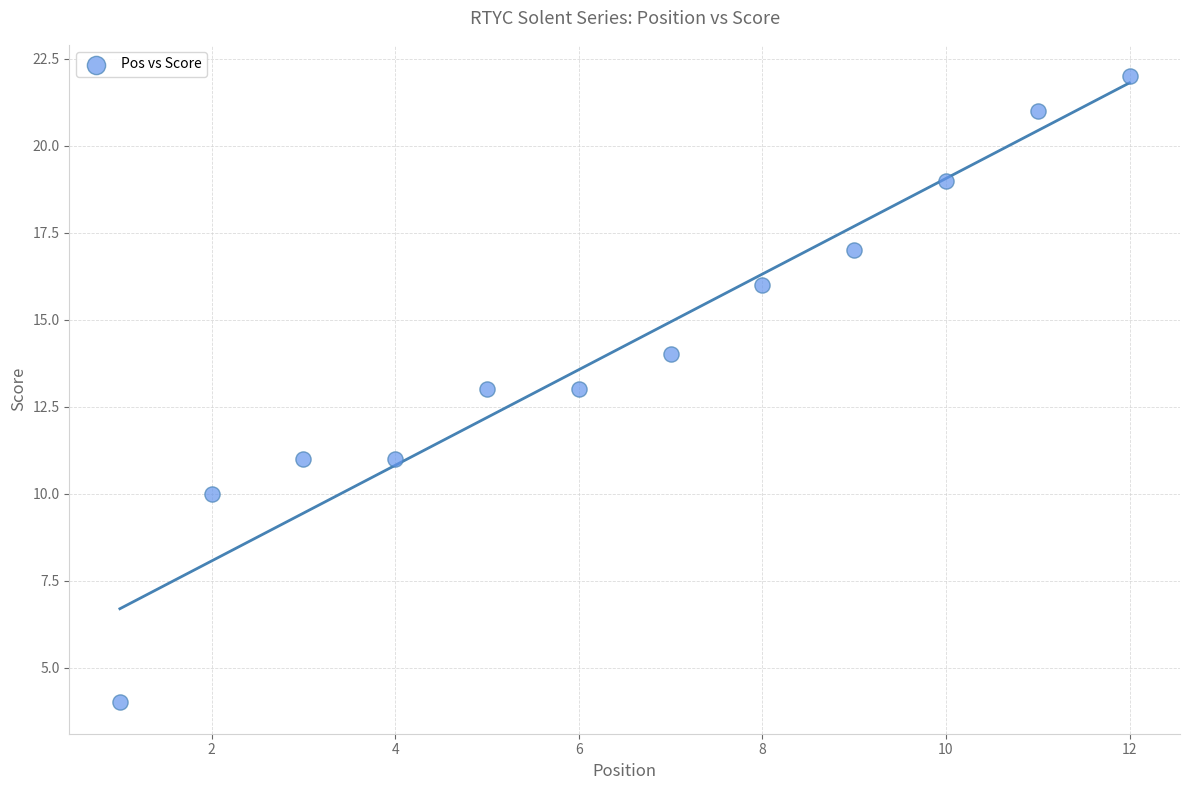

What is the range of X values (max minus min)?

11